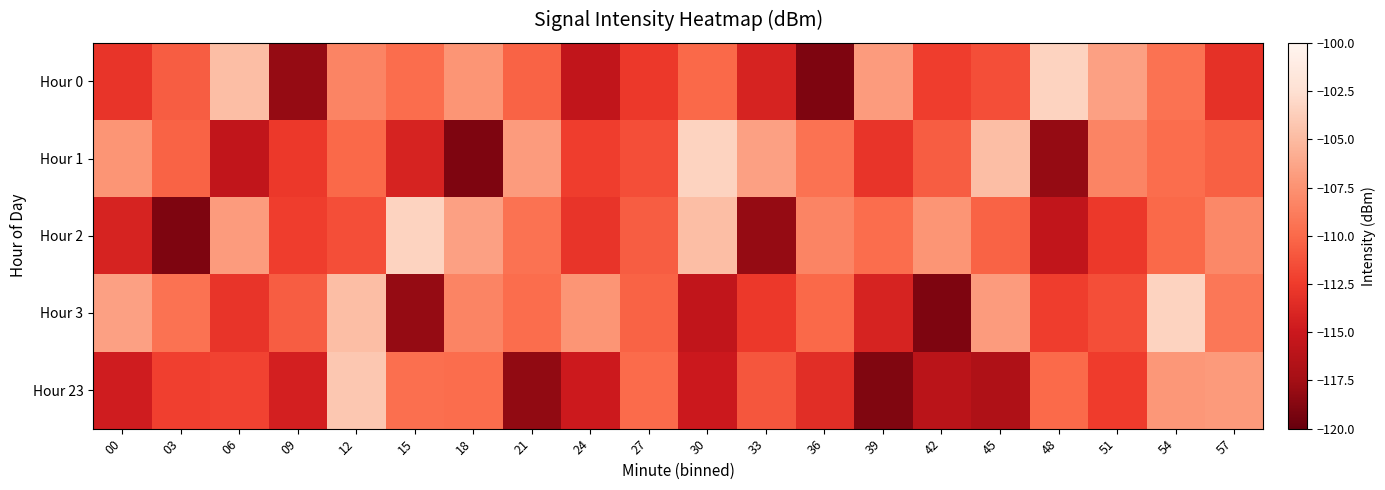

Reading right to left, transcribe all the data shown in this chart.

Hour 0: 57=-113.2	54=-109.5	51=-106.6	48=-103.4	45=-111.5	42=-112.4	39=-106.9	36=-119.0	33=-114.2	30=-110.0	27=-112.7	24=-115.6	21=-110.4	18=-107.3	15=-109.8	12=-108.3	09=-118.1	06=-104.8	03=-110.7	00=-112.9
Hour 1: 57=-110.5	54=-109.8	51=-108.3	48=-118.1	45=-104.8	42=-110.7	39=-112.9	36=-109.5	33=-106.6	30=-103.4	27=-111.5	24=-112.4	21=-106.9	18=-119.0	15=-114.2	12=-110.0	09=-112.7	06=-115.6	03=-110.4	00=-107.3
Hour 2: 57=-108.1	54=-110.0	51=-112.7	48=-115.6	45=-110.4	42=-107.3	39=-109.8	36=-108.3	33=-118.1	30=-104.8	27=-110.7	24=-112.9	21=-109.5	18=-106.6	15=-103.4	12=-111.5	09=-112.4	06=-106.9	03=-119.0	00=-114.2
Hour 3: 57=-109.2	54=-103.4	51=-111.5	48=-112.4	45=-106.9	42=-119.0	39=-114.2	36=-110.0	33=-112.7	30=-115.6	27=-110.4	24=-107.3	21=-109.8	18=-108.3	15=-118.1	12=-104.8	09=-110.7	06=-112.9	03=-109.5	00=-106.6
Hour 23: 57=-107.0	54=-107.2	51=-112.5	48=-110.0	45=-116.8	42=-116.1	39=-118.9	36=-113.4	33=-111.1	30=-114.9	27=-109.9	24=-114.9	21=-118.2	18=-109.8	15=-109.7	12=-104.2	09=-114.4	06=-112.1	03=-112.2	00=-114.6